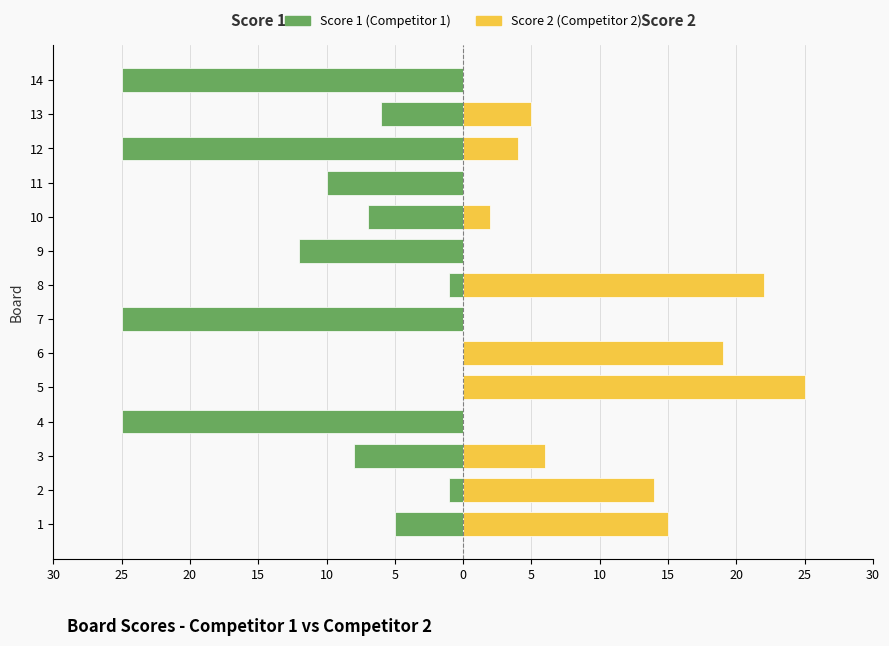

What is the average value of the Score 2 series?

8